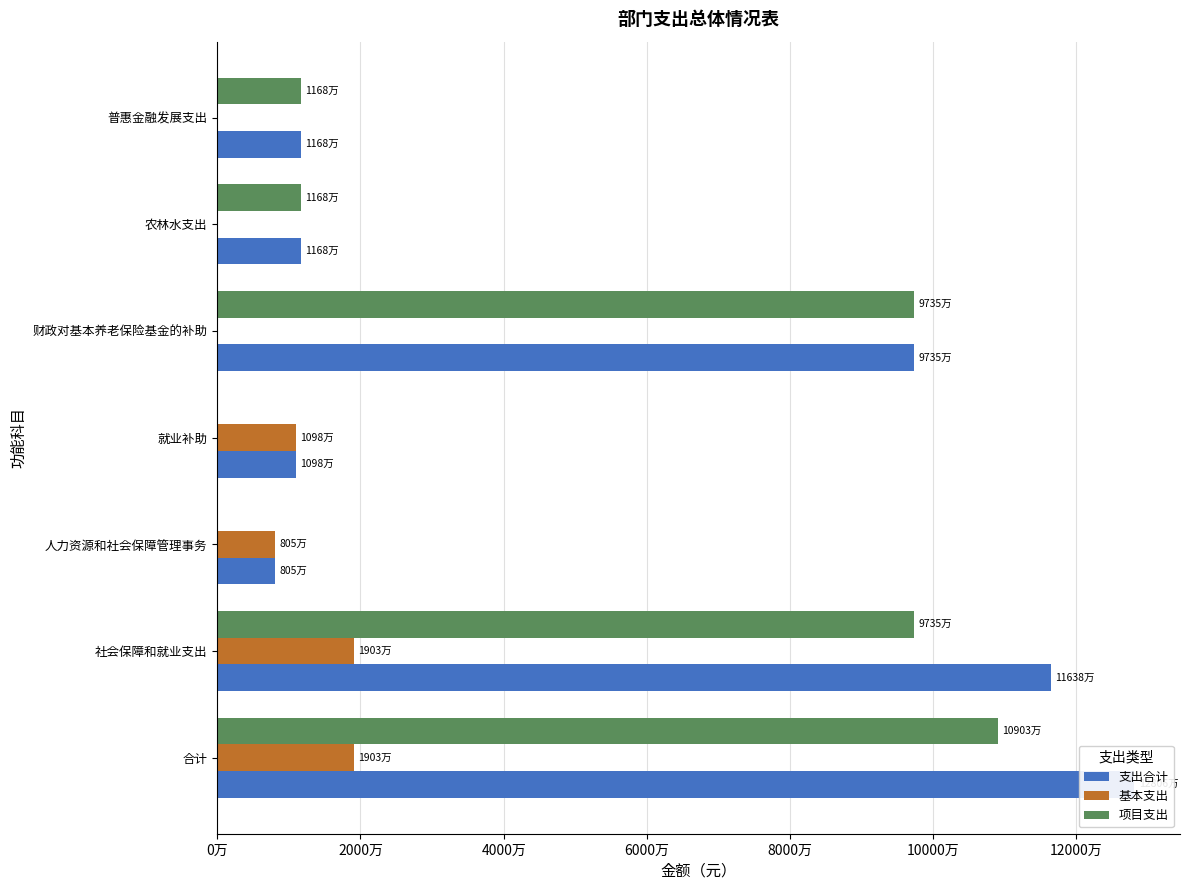

What is the average value of the 基本支出 series?

8156208